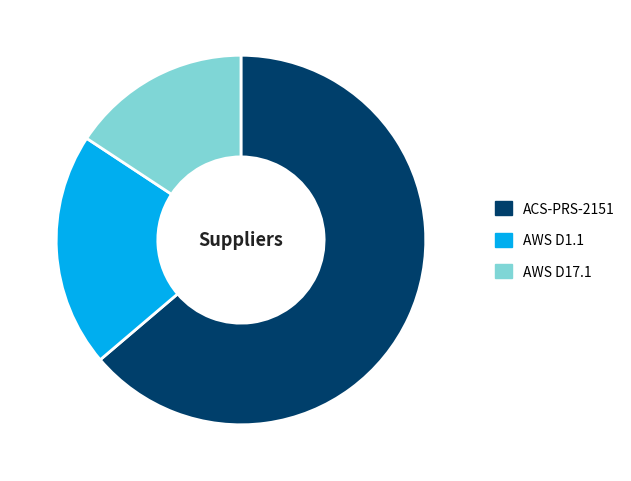

Combined, do ACS-PRS-2151 and AWS D17.1 account for over 50%?

Yes